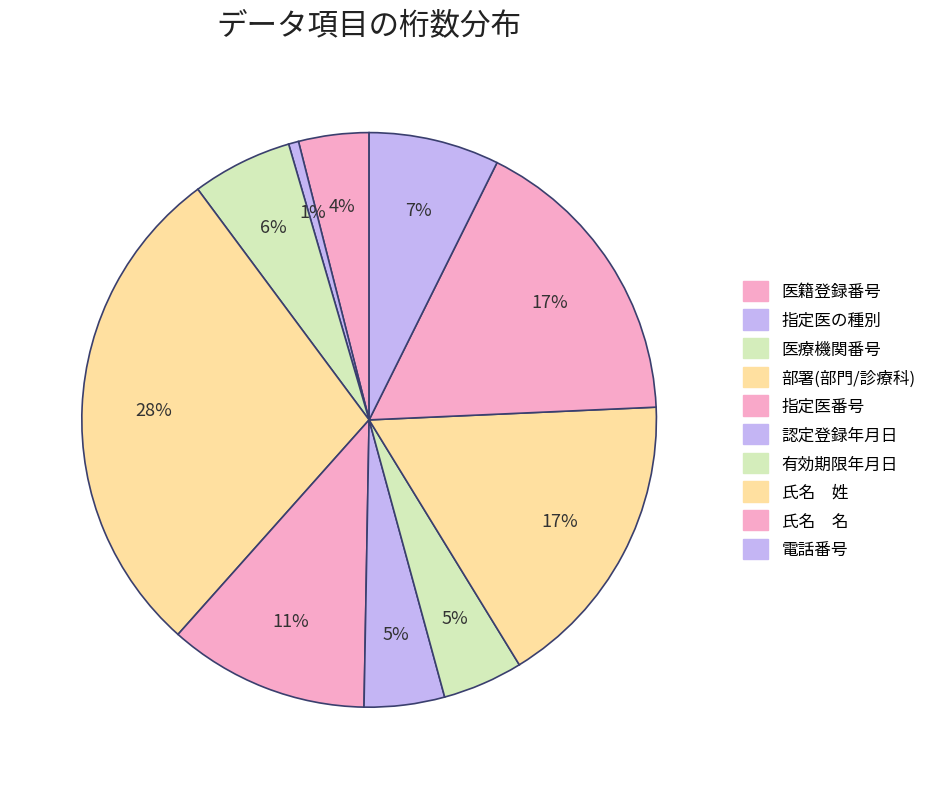

What percentage is NOT represented by 指定医番号?

88.7%